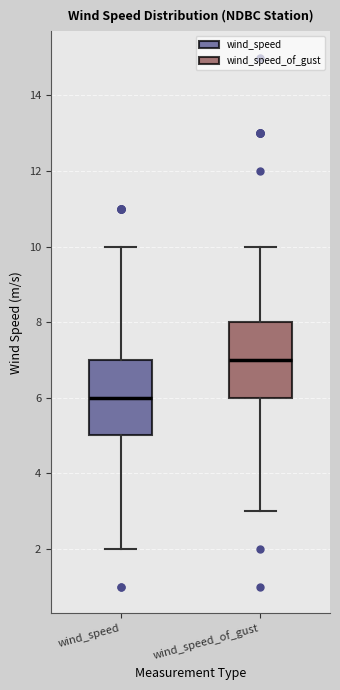

Reading left to right, transcribe this box plot: for each box, give where its median line is, the range the box spans, and where its two whiskers end, as read against the y-axis. The values are not printed on the chart, so give them approximately, as read against the axis.

wind_speed: median 6, box 5 to 7, whiskers 2 to 10
wind_speed_of_gust: median 7, box 6 to 8, whiskers 3 to 10